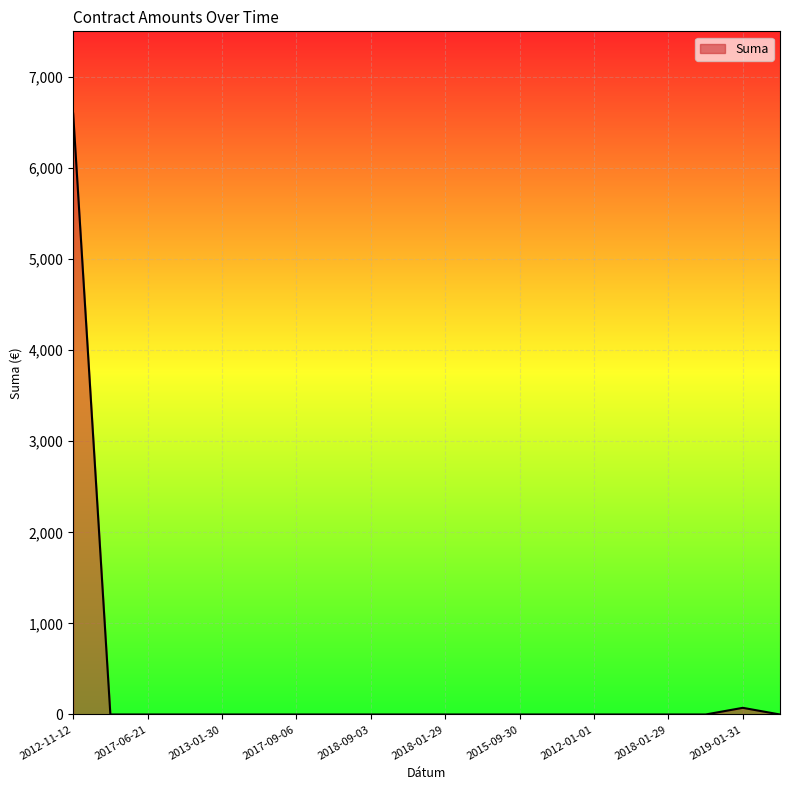

What is the maximum value shown in the chart?

6598.3